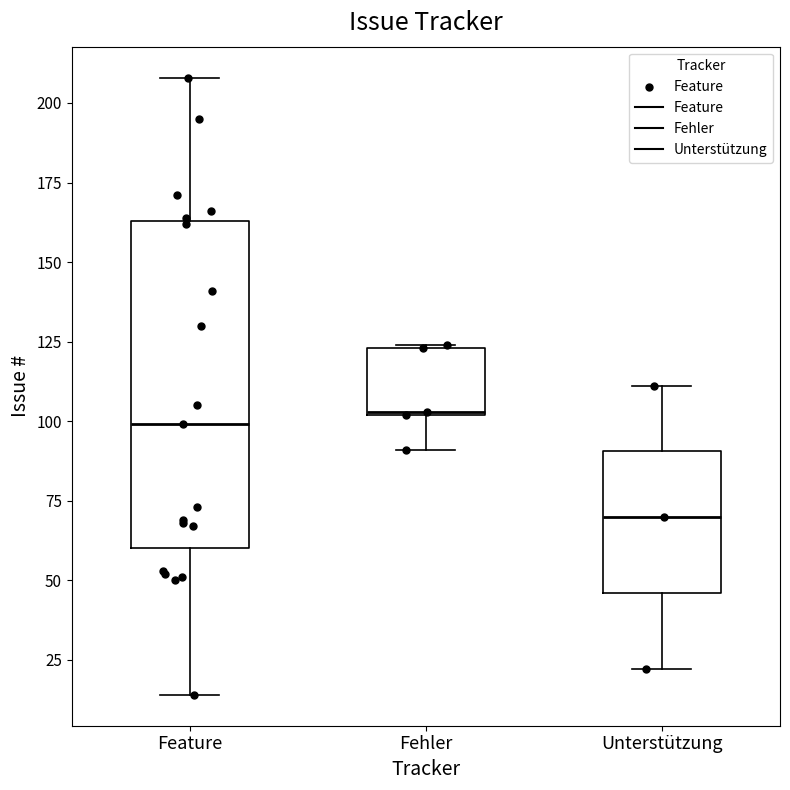

Reading left to right, read every box against the y-axis: the position of its median line, the range the box covers, and the ends of its whiskers. The values are not printed on the chart, so give them approximately, as read against the axis.

Feature: median 100, box 60 to 165, whiskers 15 to 210
Fehler: median 105, box 100 to 125, whiskers 90 to 125
Unterstützung: median 70, box 45 to 90, whiskers 20 to 110